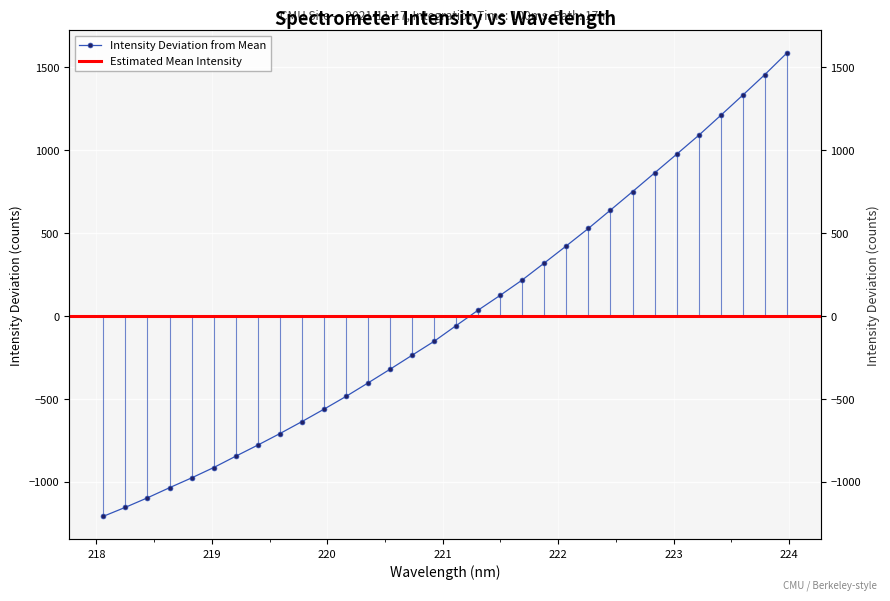

Which has a higher value, 222.8355 or 218.8244?

222.8355